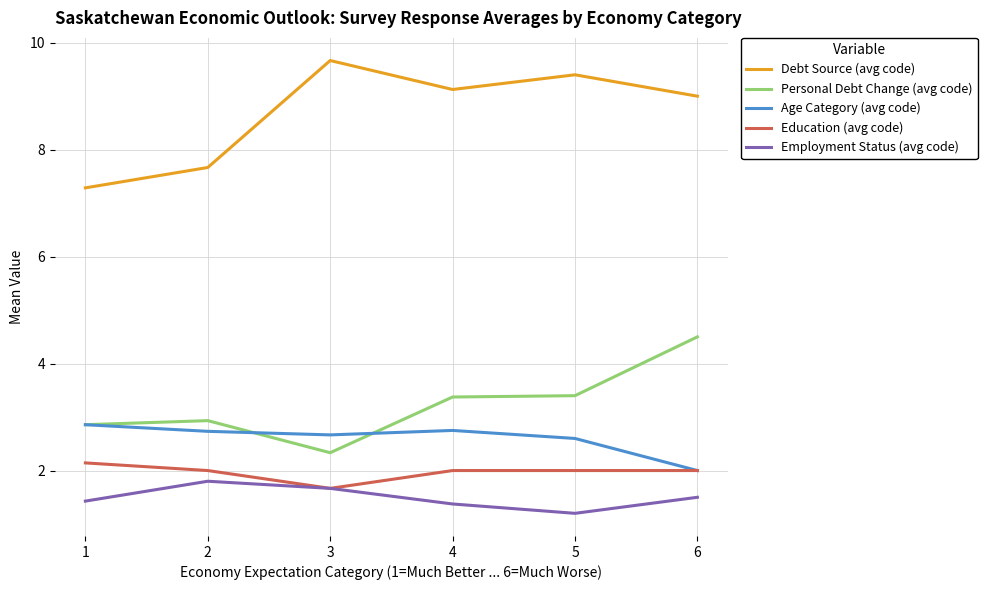

What is the total value across all series at 6?

19.0